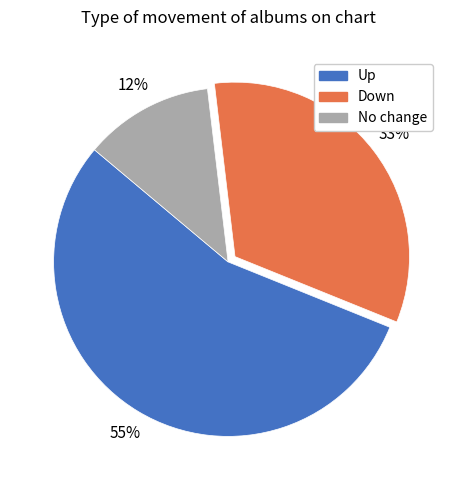

Is there a majority slice in this chart?

Yes